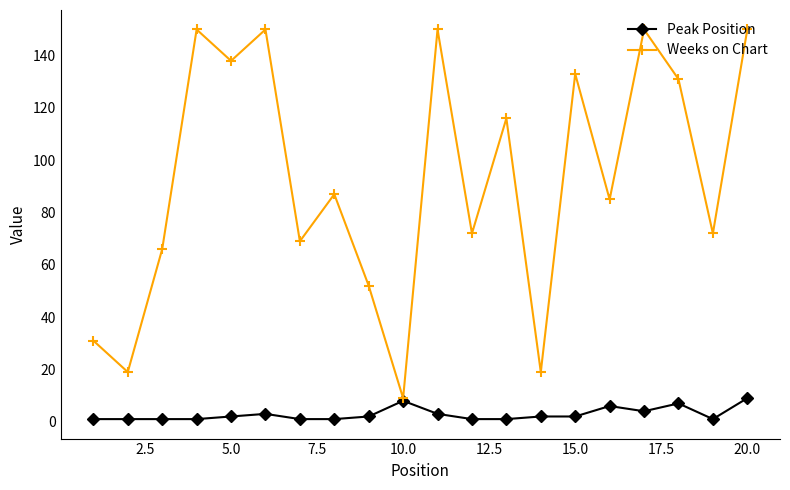

Which series has the largest total across all categories?

Weeks on Chart